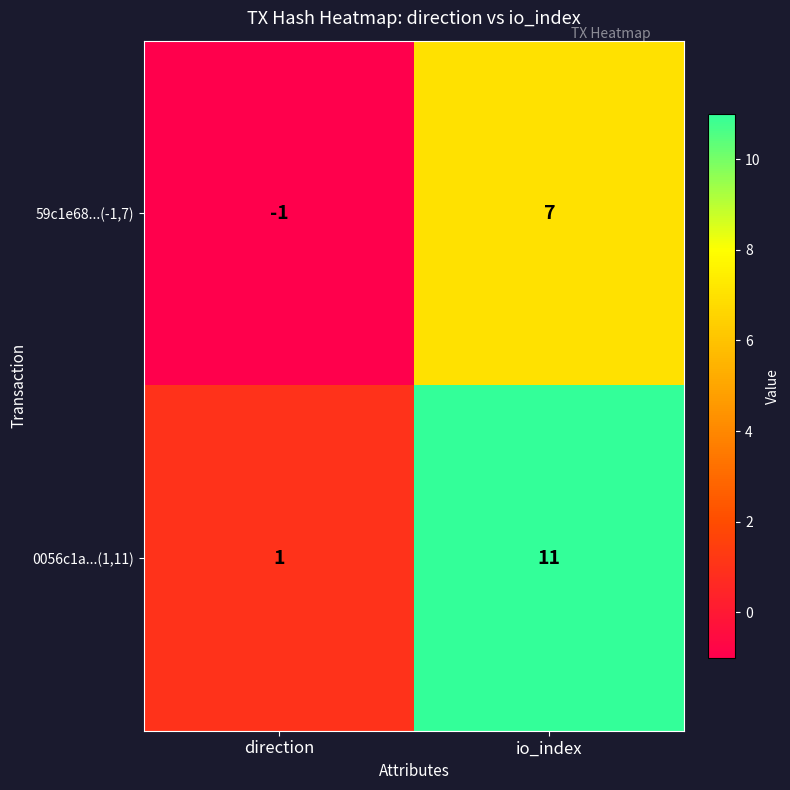

Is the value of 0056c1a...(1,11) at io_index greater than the value of 59c1e68...(-1,7) at direction?

Yes